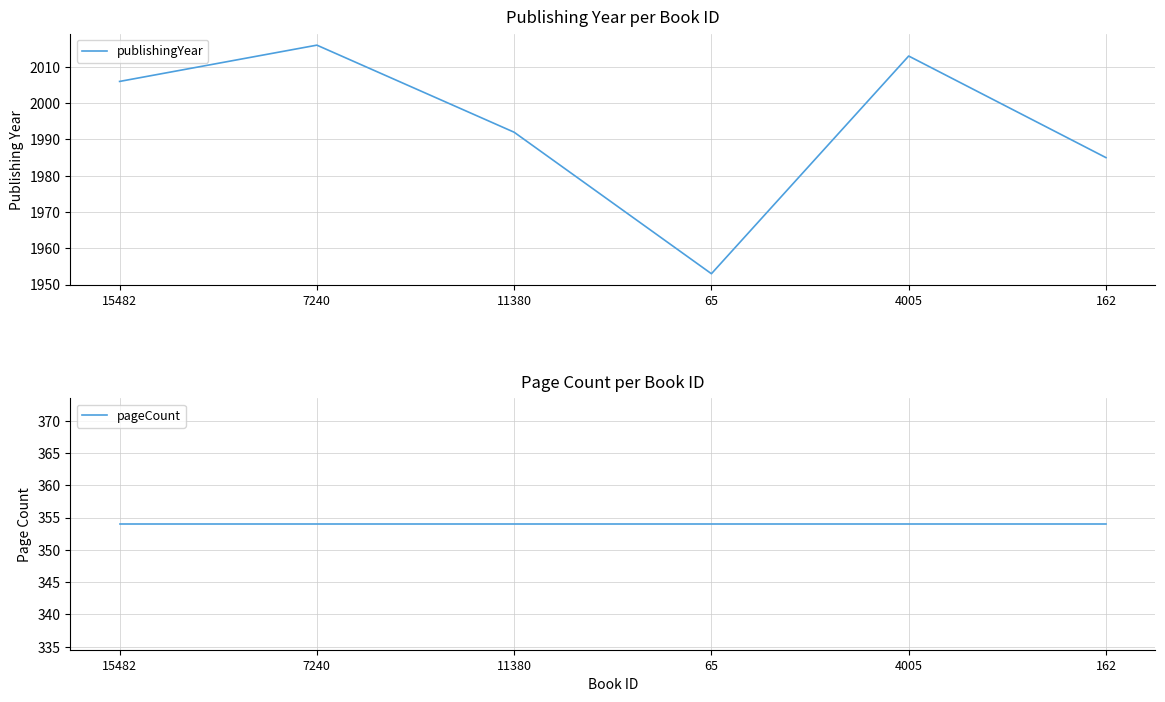

What is the average value of the publishingYear series?

1994